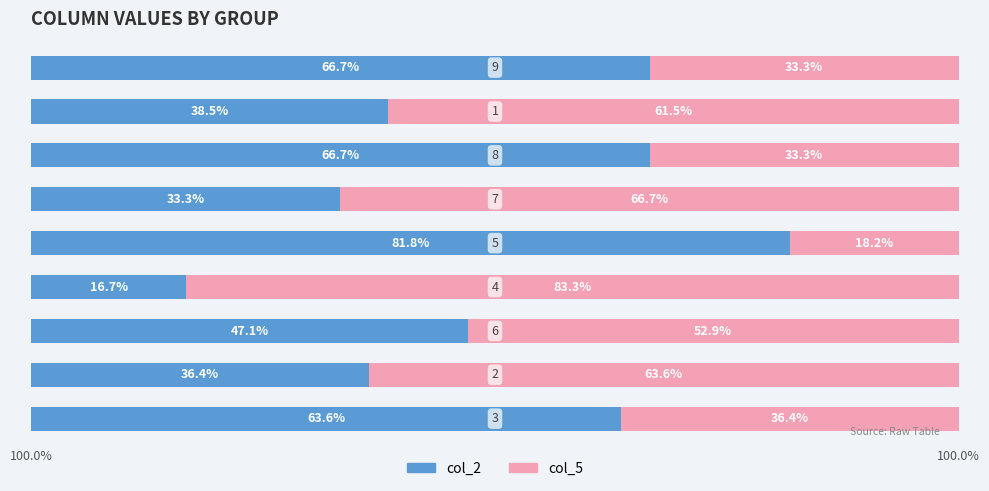

What are all the series names shown in the legend?

col_2, col_5